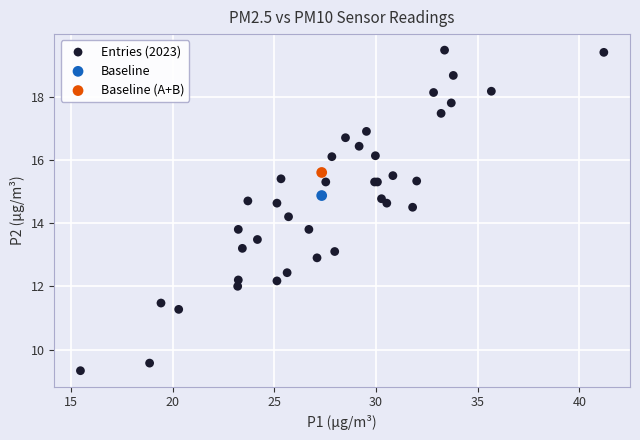

What are all the series names shown in the legend?

Entries (2023), Baseline, Baseline (A+B)